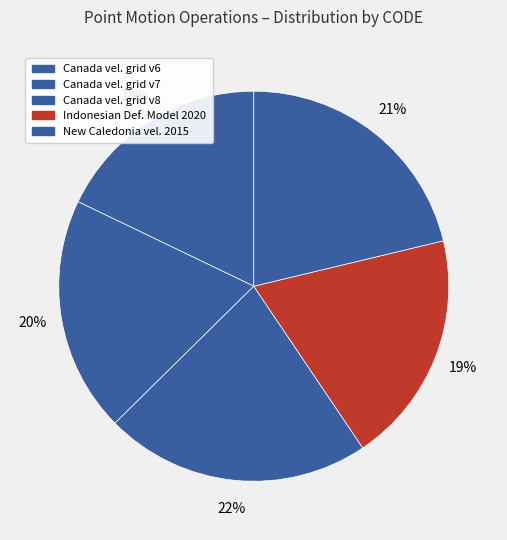

How many segments does this pie chart have?

5